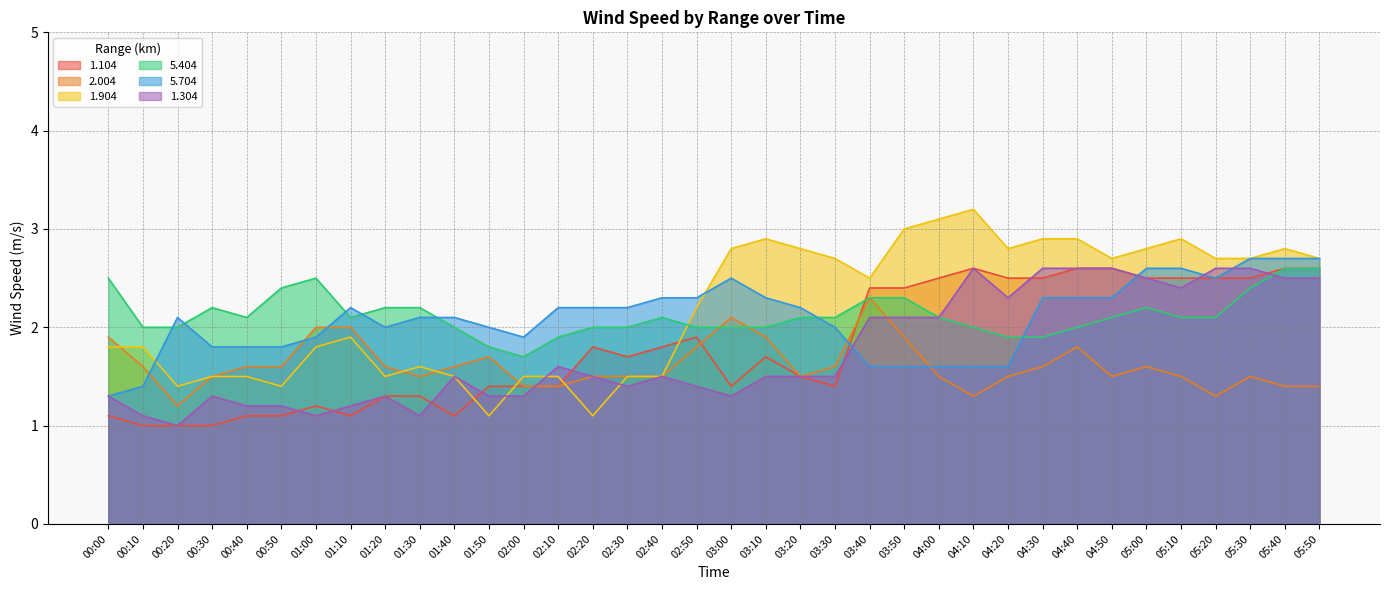

Is the value of 5.404 at 04:10 greater than the value of 1.304 at 04:10?

No